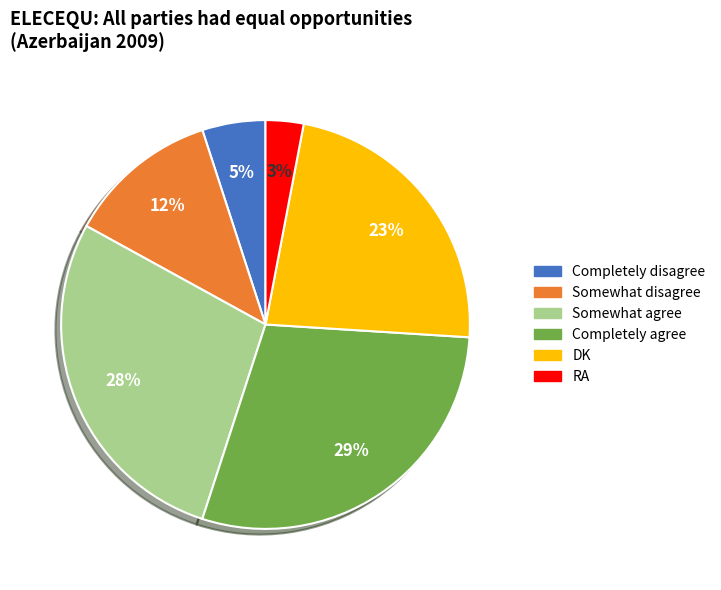

True or false: RA accounts for 3% of the total.

True